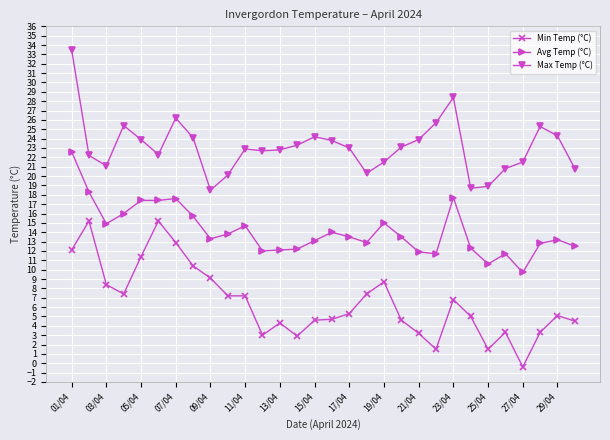

True or false: Max Temp (°C) and Min Temp (°C) cross at least once.

False